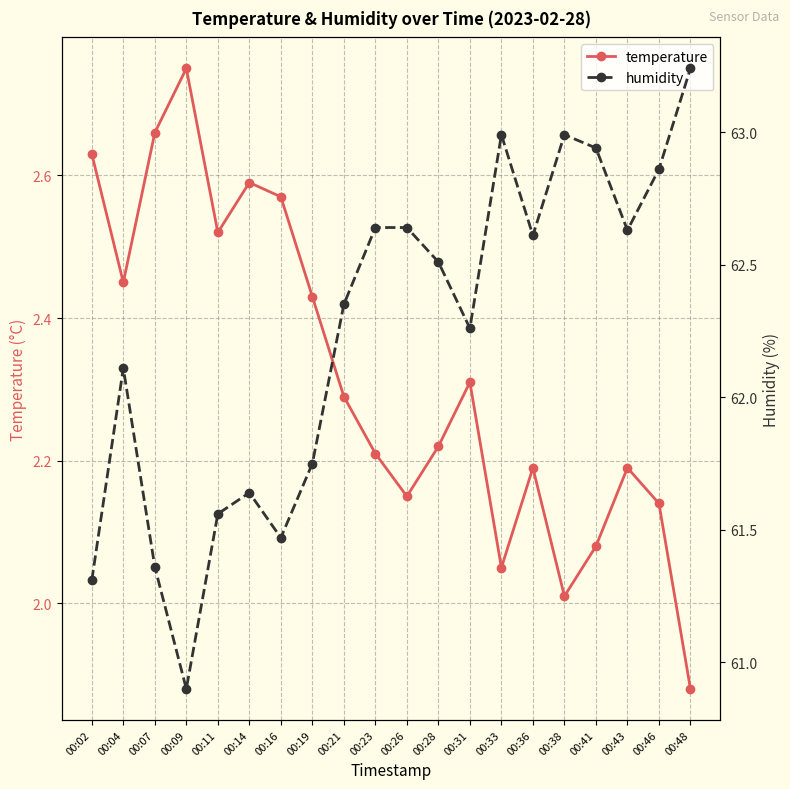

What is the value of the temperature point at the 15th from the left?

2.2